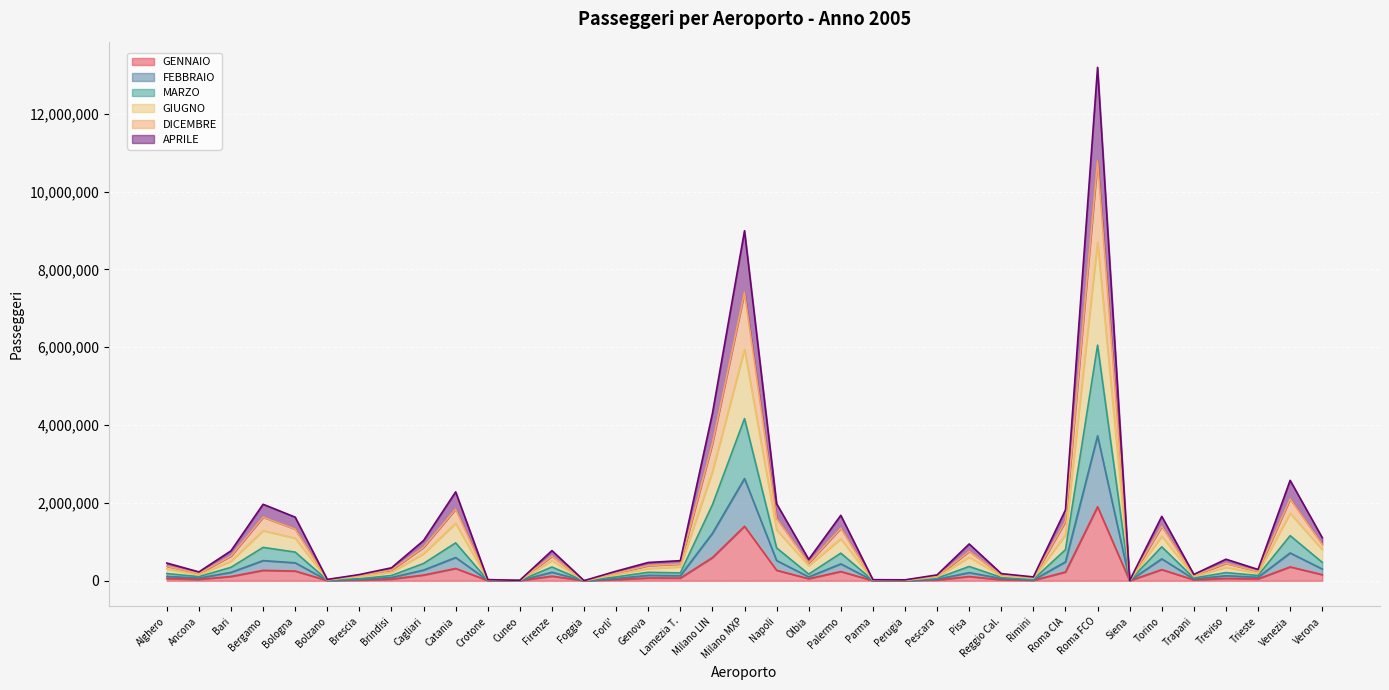

What are all the series names shown in the legend?

GENNAIO, FEBBRAIO, MARZO, GIUGNO, DICEMBRE, APRILE